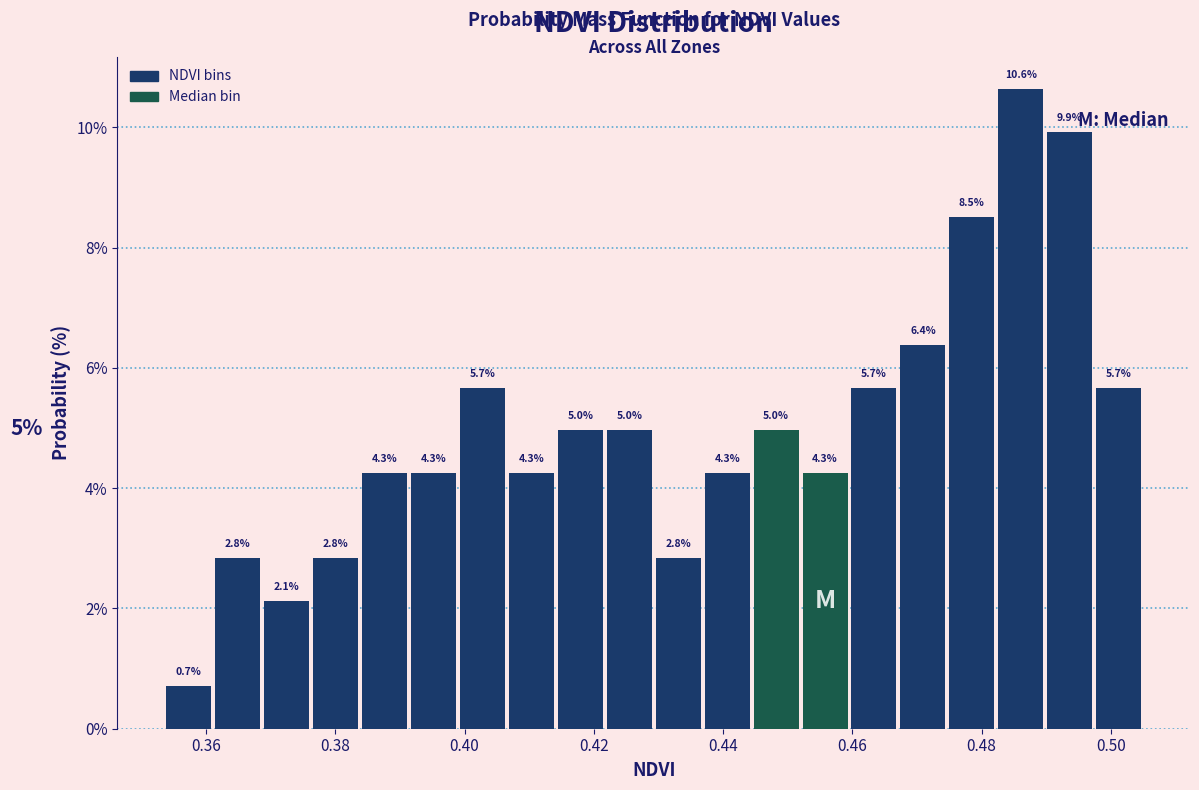

Around what value on the x-axis is the tallest bar? Give the approximate position of its centre, as read against the axis.

0.486